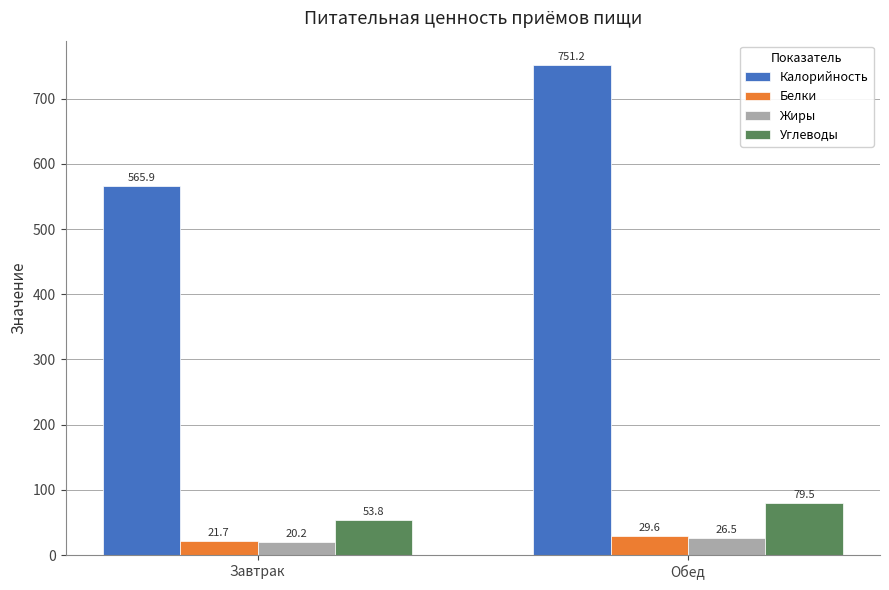

Which category has the highest value in the Белки series?

Обед